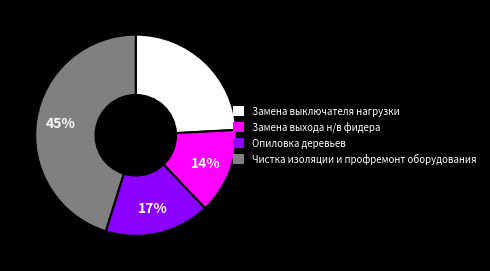

How many slices are in this pie chart?

4